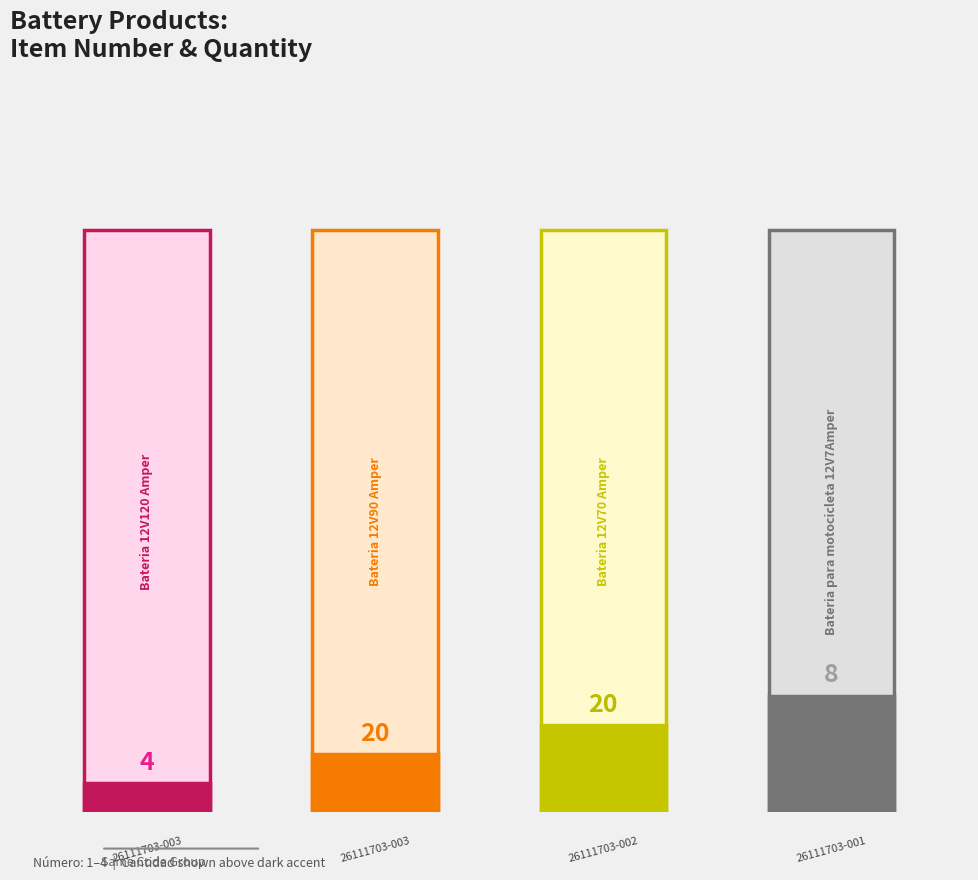

Read the cantidad value at cantidad.

20